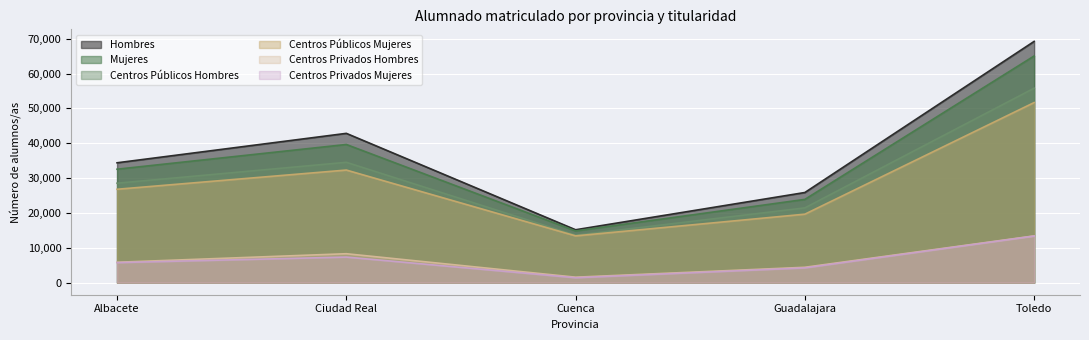

Which series has the largest range (max minus min)?

Hombres